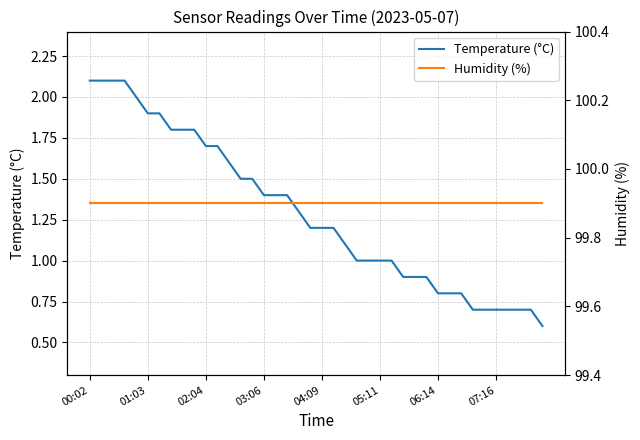

What is the difference between the second highest and minimum values in the Temperature (°C) series?

1.5